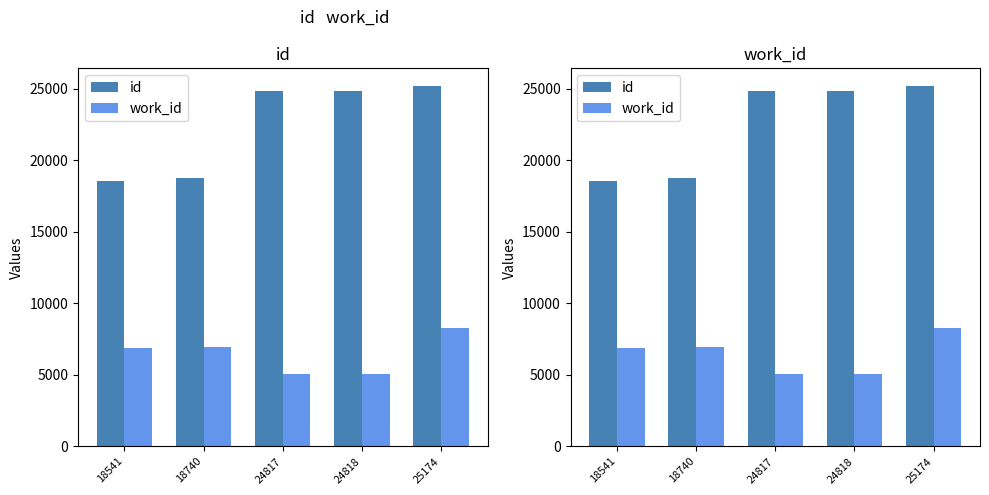

At which label does work_id first exceed 6899?

18740